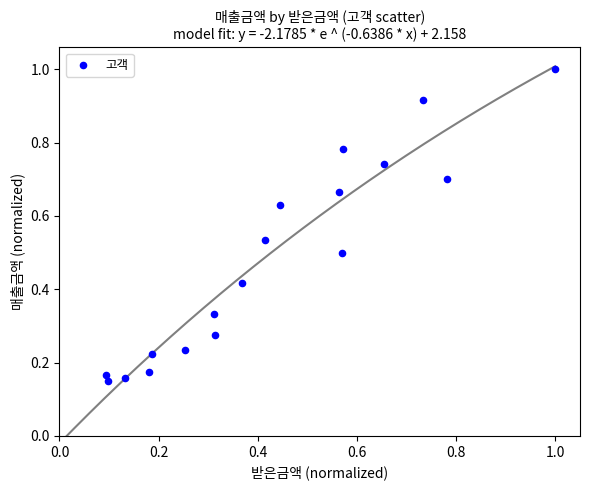

Count the number of points in this scatter plot.

18